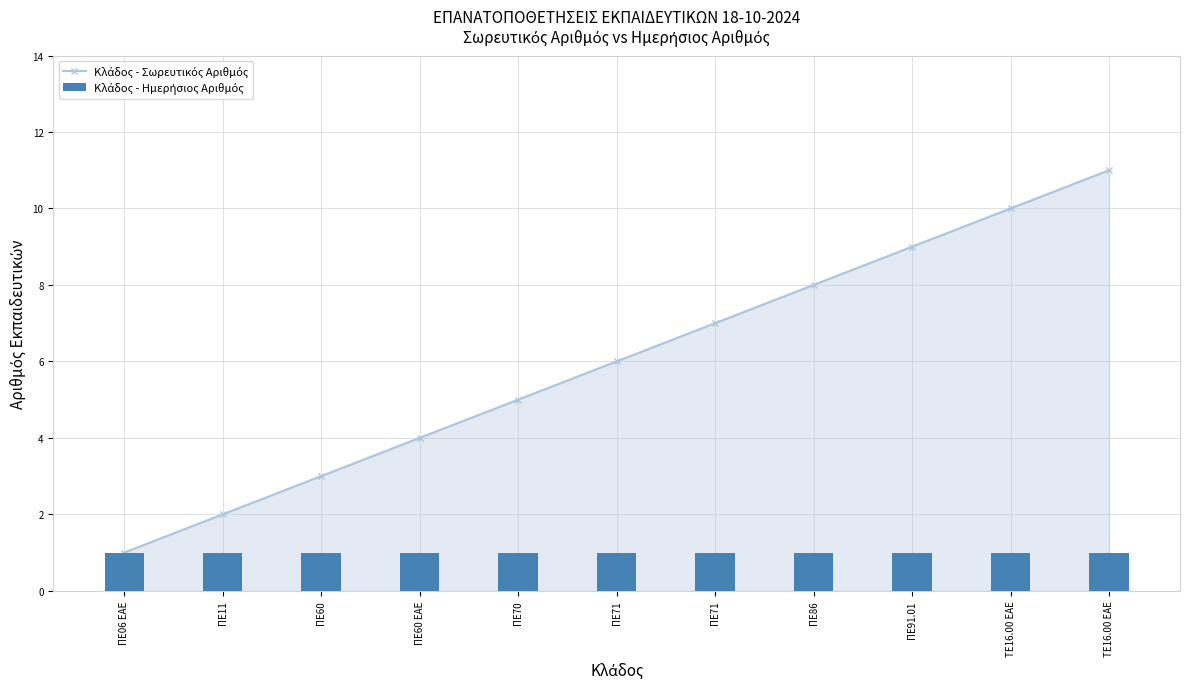

The Κλάδος - Ημερήσιος Αριθμός series shows 2 at ΠΕ60. True or false?

False